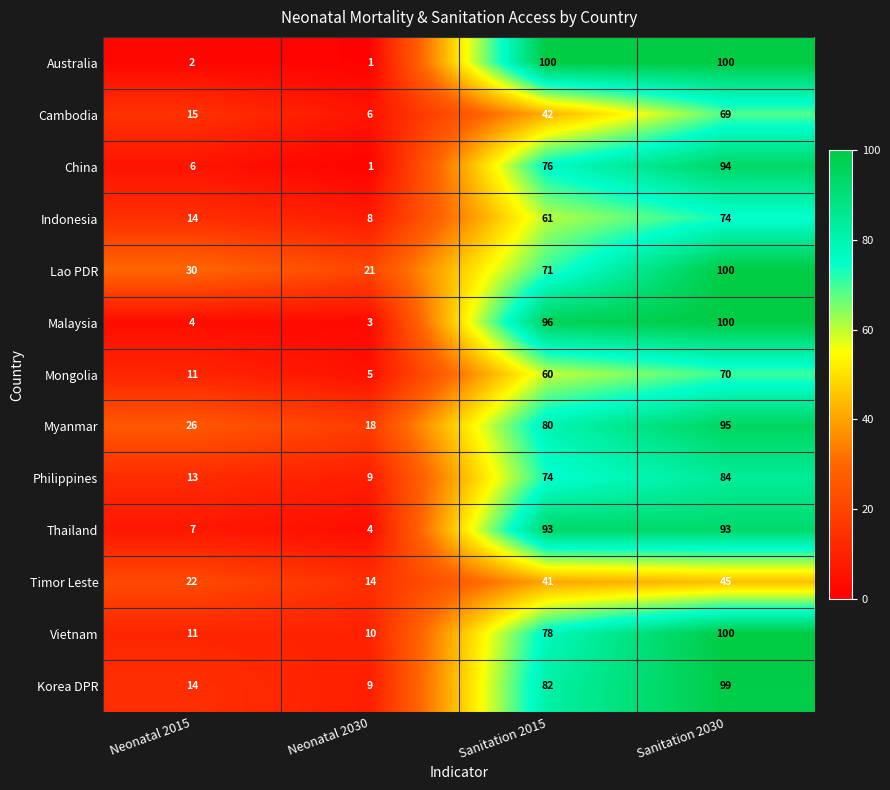

True or false: China has a value of 76 at Sanitation 2015.

True